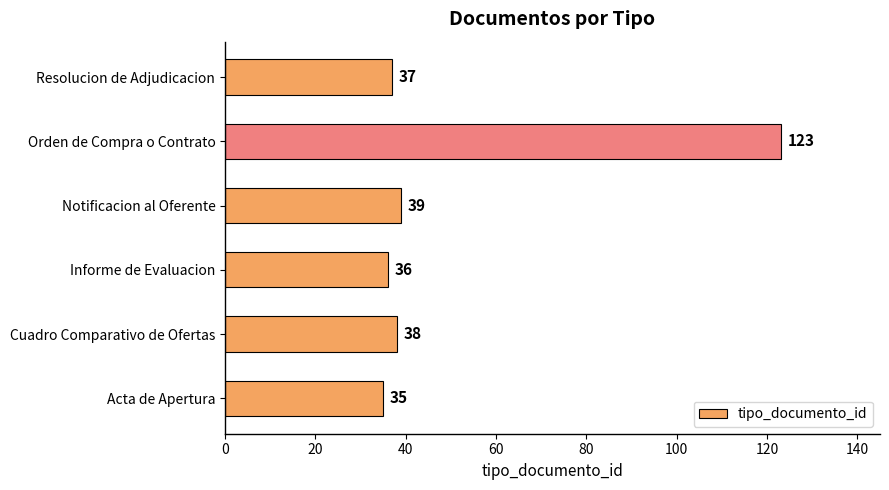

What is the difference between the maximum and minimum values?

88